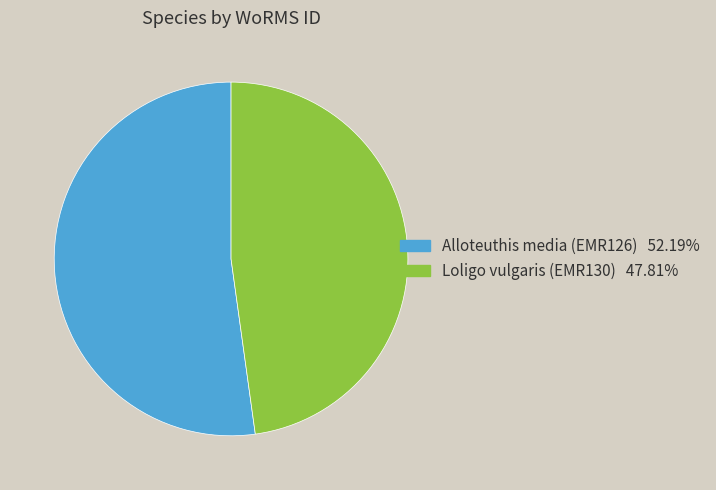

Which slice is the largest?

Alloteuthis media (EMR126)